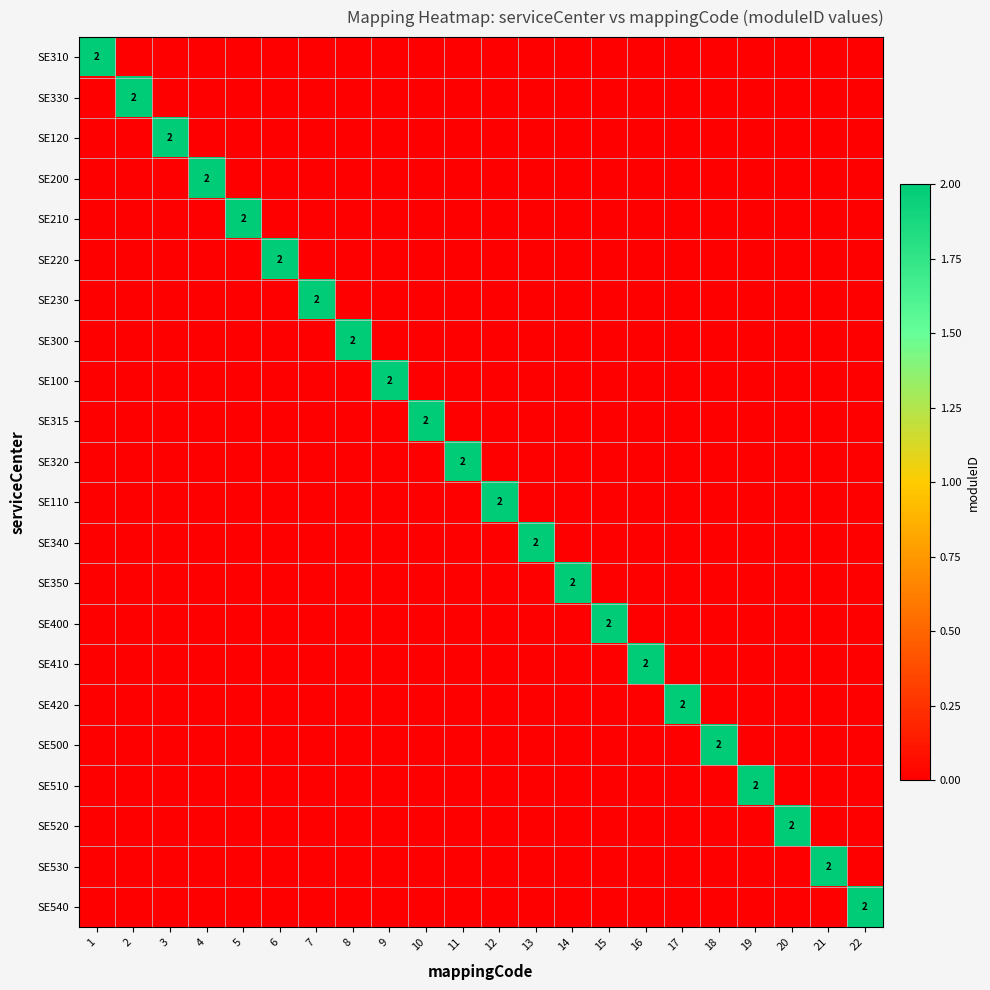

True or false: SE300 has a value of 2 at 8.

True